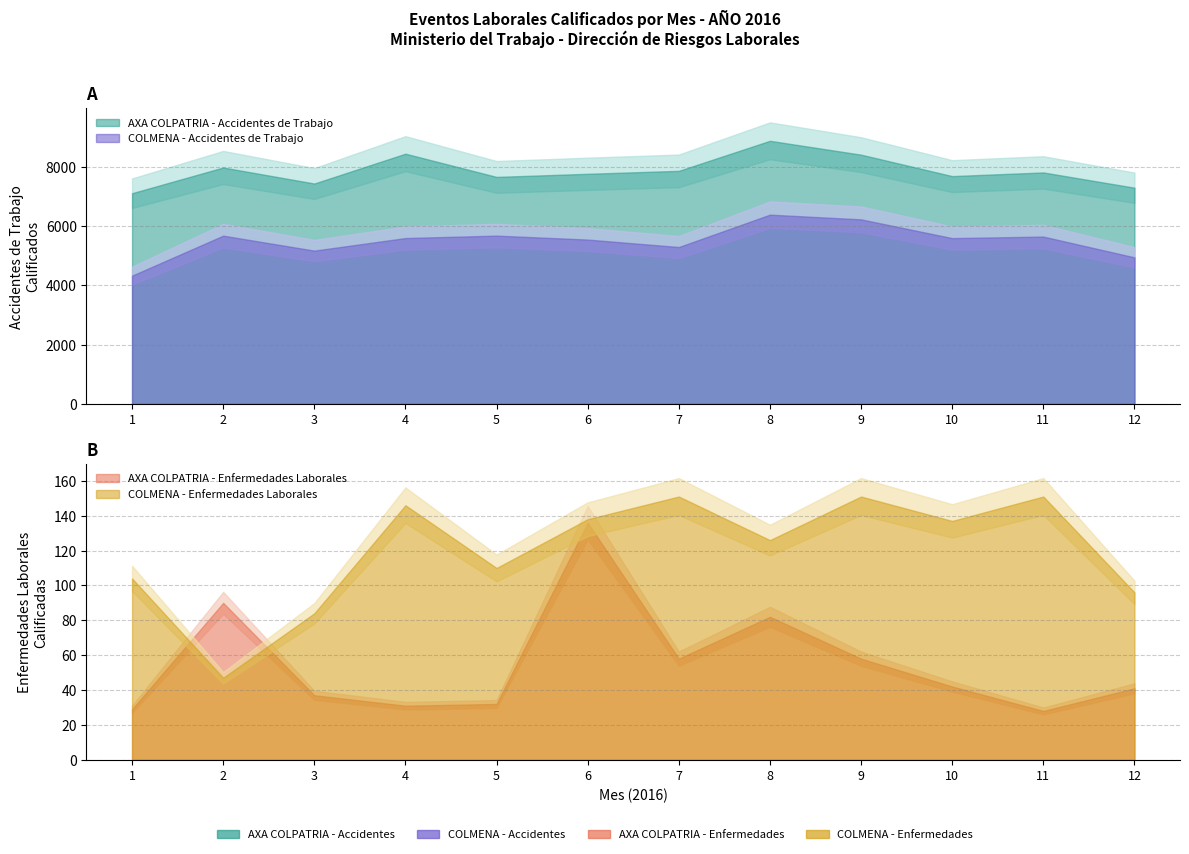

What is the approximate value of COLMENA - Accidentes at 12?

4949